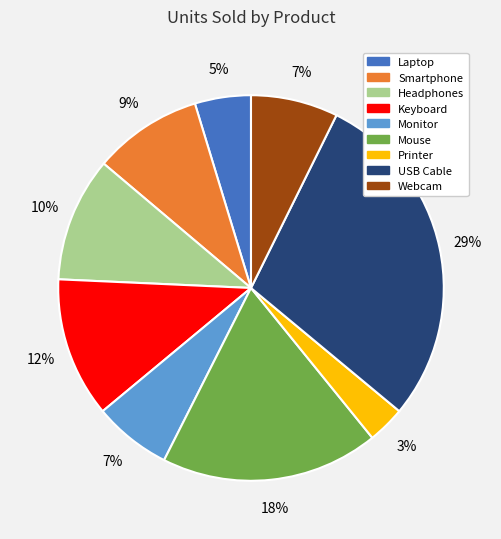

Is Laptop the majority of the pie?

No